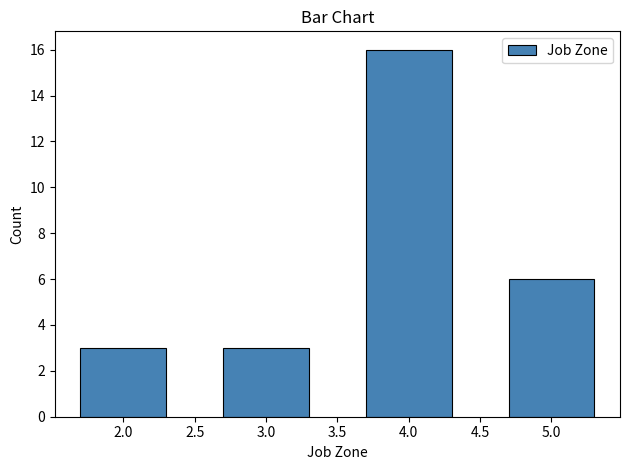

Reading left to right, extract all data points from this chart.

2.0=3	3.0=3	4.0=16	5.0=6